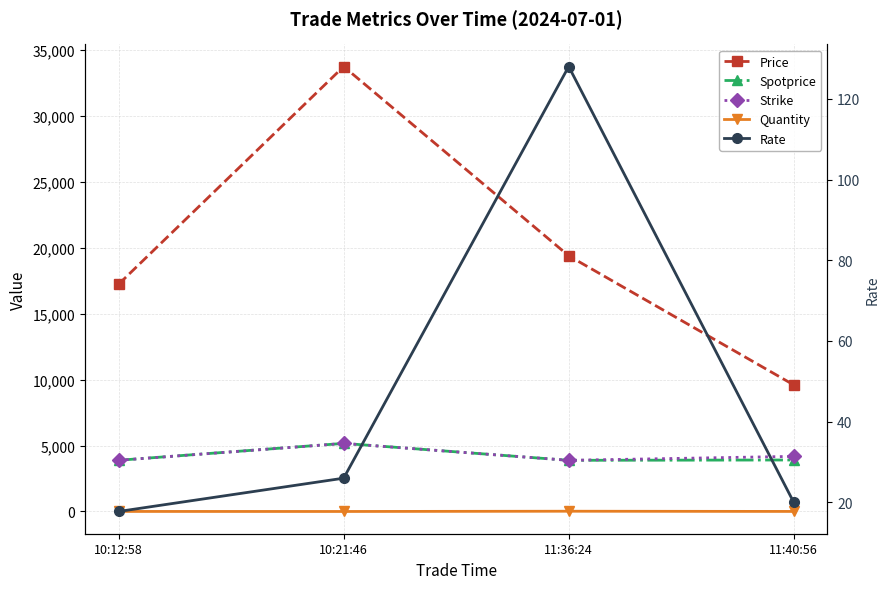

Where is Quantity nearest to the value 10?

10:12:58